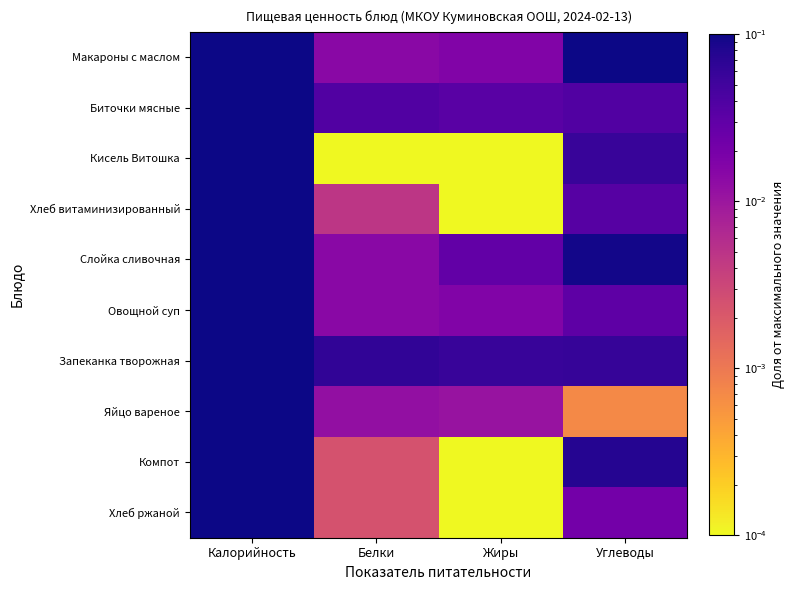

Reading left to right, list all the values displayed in this chart.

Макароны с маслом: Калорийность=0.6	Белки=0.0	Жиры=0.0	Углеводы=0.1
Биточки мясные: Калорийность=0.6	Белки=0.0	Жиры=0.0	Углеводы=0.0
Кисель Витошка: Калорийность=0.2	Белки=0.0	Жиры=0.0	Углеводы=0.1
Хлеб витаминизированный: Калорийность=0.2	Белки=0.0	Жиры=0.0	Углеводы=0.0
Слойка сливочная: Калорийность=0.7	Белки=0.0	Жиры=0.0	Углеводы=0.1
Овощной суп: Калорийность=0.3	Белки=0.0	Жиры=0.0	Углеводы=0.0
Запеканка творожная: Калорийность=1.0	Белки=0.1	Жиры=0.1	Углеводы=0.1
Яйцо вареное: Калорийность=0.1	Белки=0.0	Жиры=0.0	Углеводы=0.0
Компот: Калорийность=0.3	Белки=0.0	Жиры=0.0	Углеводы=0.1
Хлеб ржаной: Калорийность=0.1	Белки=0.0	Жиры=0.0	Углеводы=0.0